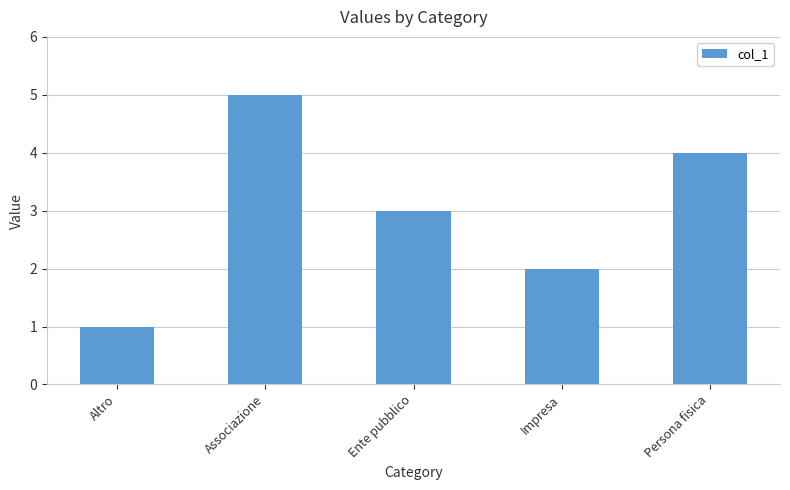

Rank the categories by value from lowest to highest.

Altro, Impresa, Ente pubblico, Persona fisica, Associazione